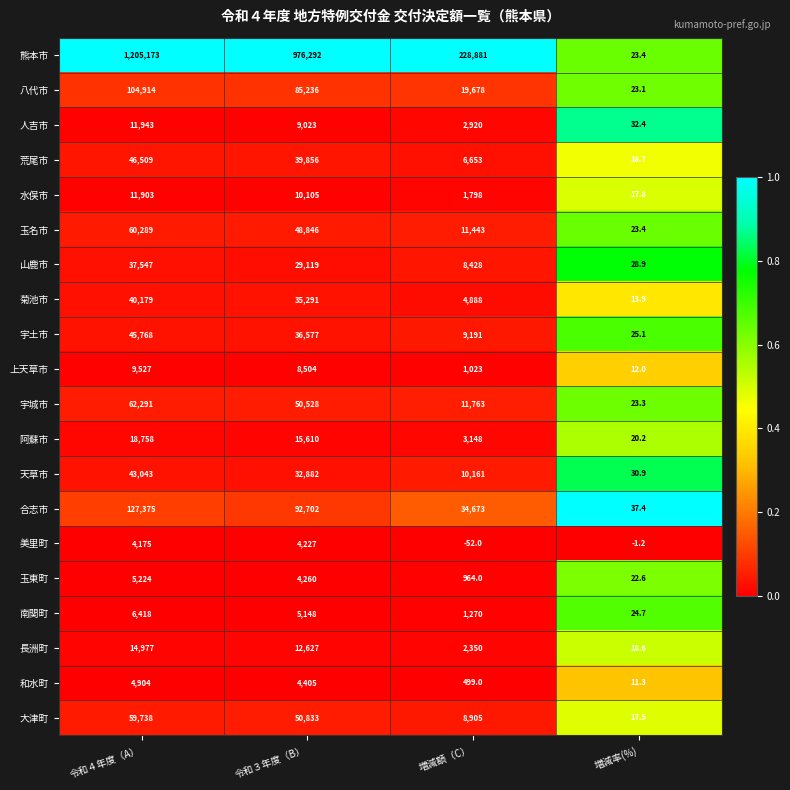

At how many categories does at least one series exceed 0?

4